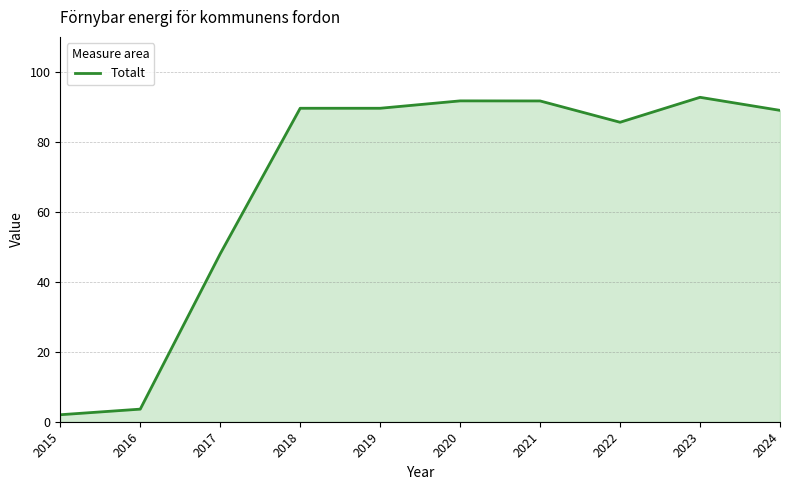

Does the chart have visible grid lines?

Yes